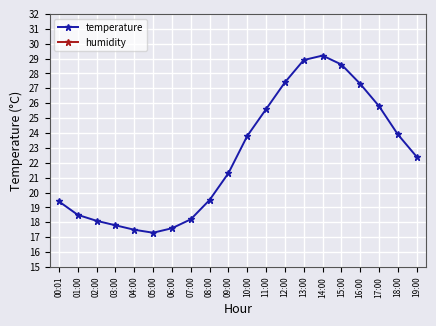

At which category does temperature reach its first local valley?

05:00